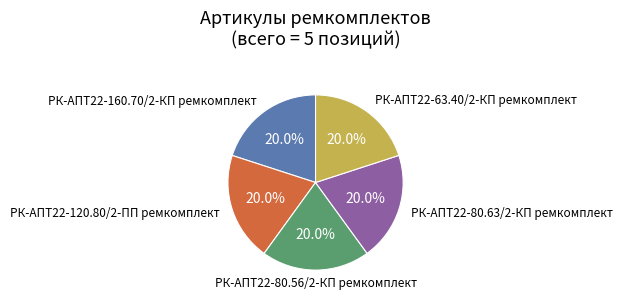

Is there a majority slice in this chart?

No